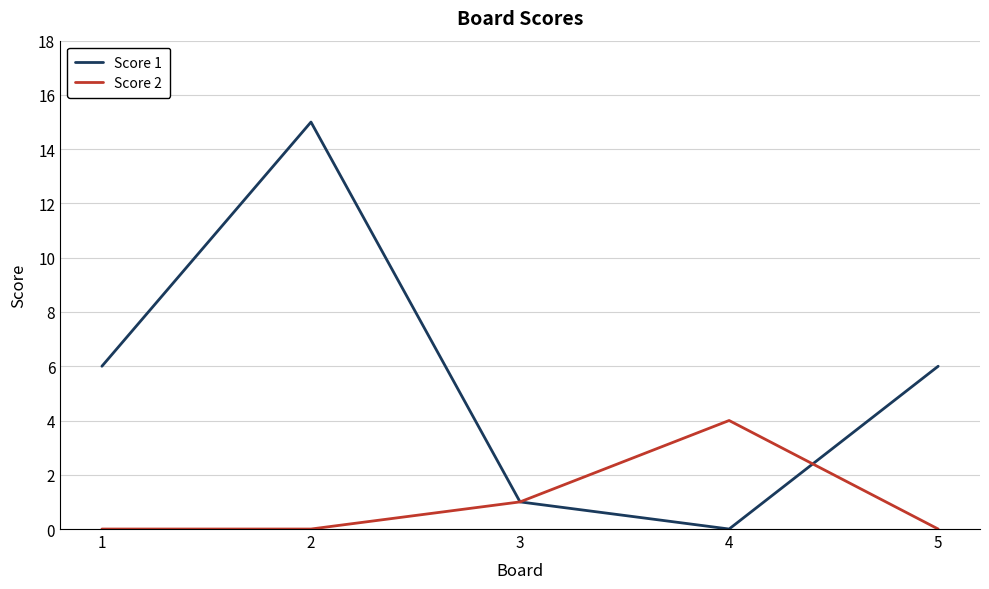

Reading right to left, what are all the values shown in this chart?

Score 1: 5=6	4=0	3=1	2=15	1=6
Score 2: 5=0	4=4	3=1	2=0	1=0